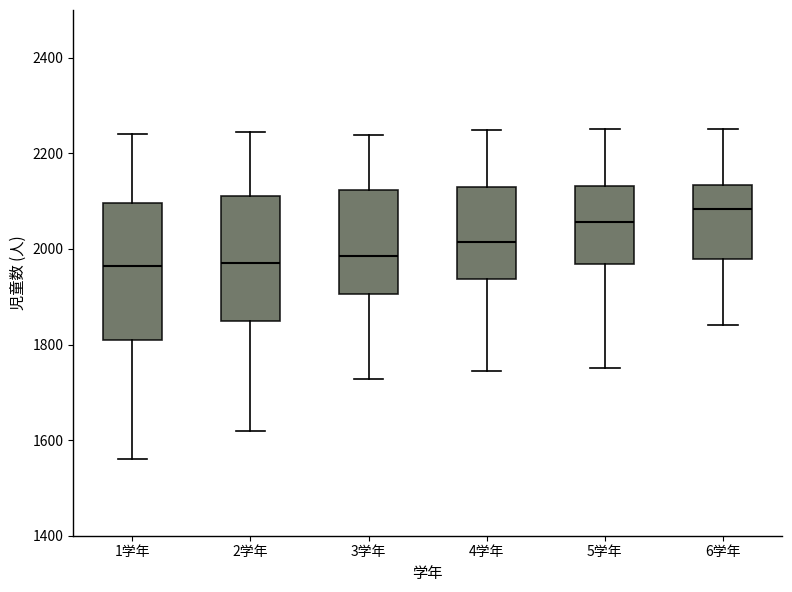

Where is the lower edge of the box for 4学年 on the y-axis? The values are not printed on the chart, so give them approximately, as read against the axis.

1940